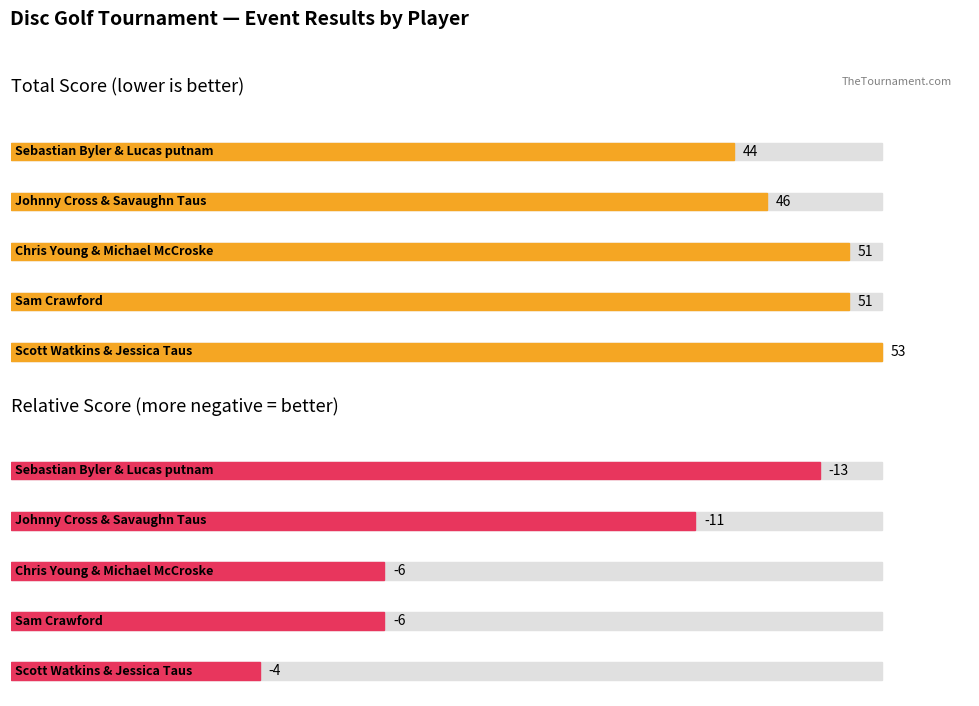

What position from the left is Sebastian Byler & Lucas putnam?

1